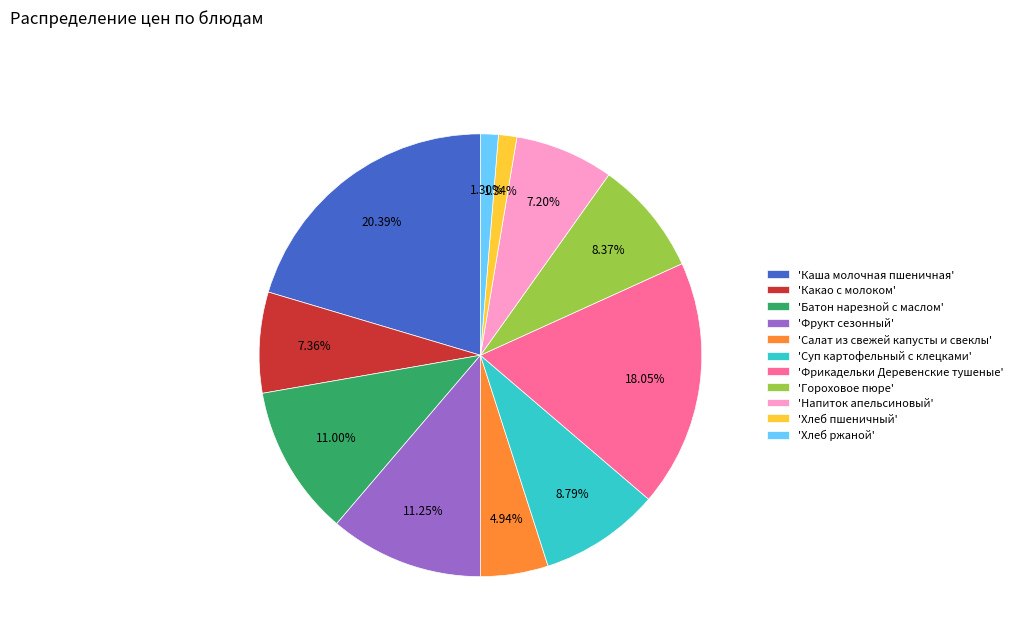

Approximately how many times larger is the value at 'Батон нарезной с маслом' compared to 'Суп картофельный с клецками'?

1.3